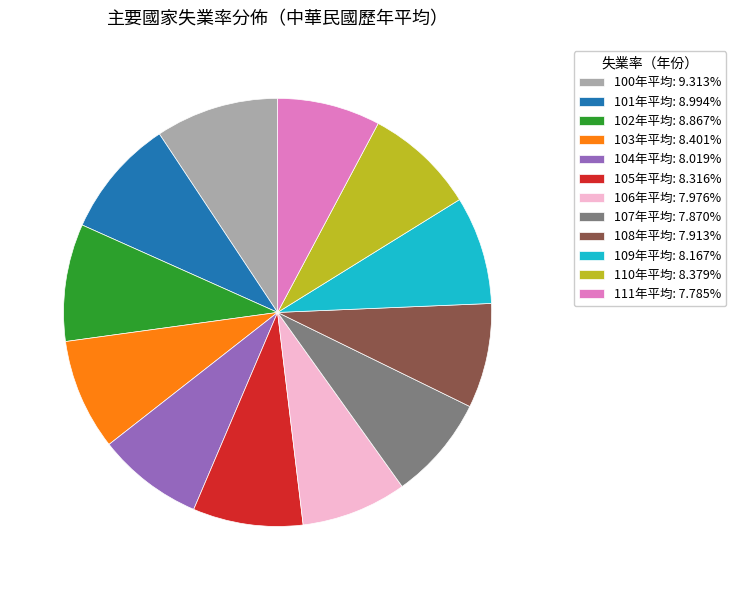

Is 105年平均: 8.316% the majority of the pie?

No